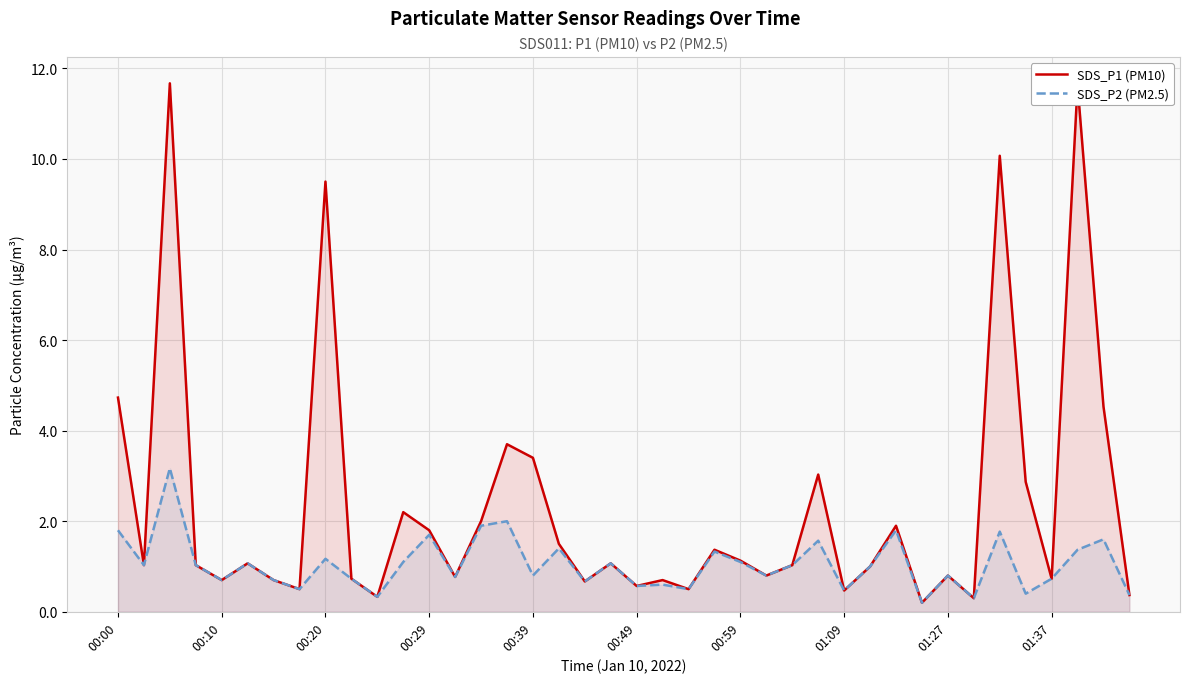

What is the maximum value for SDS_P1 (PM10)?

11.7